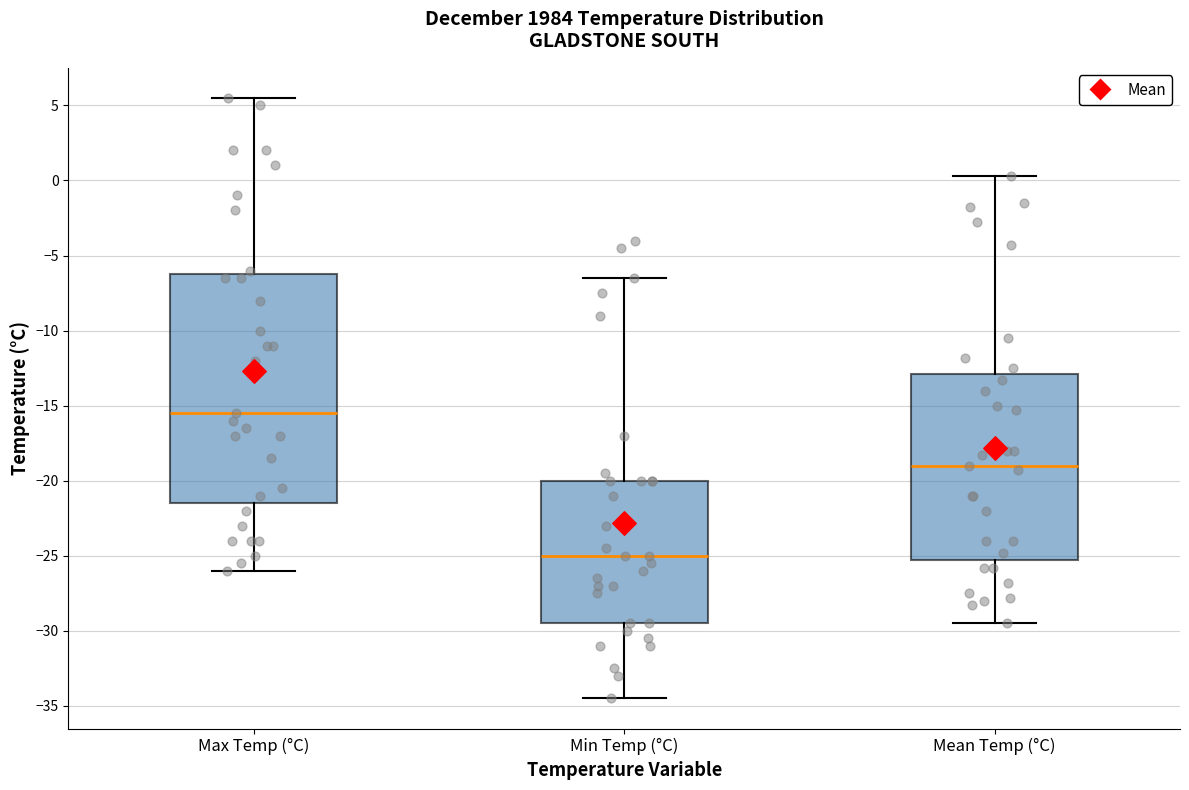

Reading left to right, transcribe this box plot: for each box, give where its median line is, the range the box spans, and where its two whiskers end, as read against the y-axis. The values are not printed on the chart, so give them approximately, as read against the axis.

Max Temp (°C): median -15.5, box -21.5 to -6.0, whiskers -26.0 to 5.5
Min Temp (°C): median -25.0, box -29.5 to -20.0, whiskers -34.5 to -6.5
Mean Temp (°C): median -19.0, box -25.5 to -13.0, whiskers -29.5 to 0.5